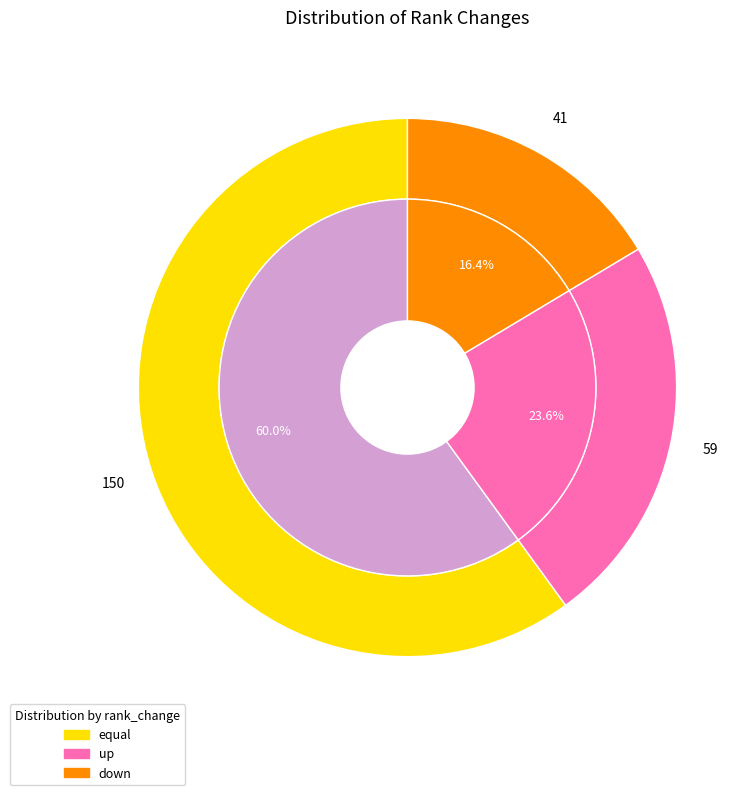

What is the largest slice in the pie chart?

equal